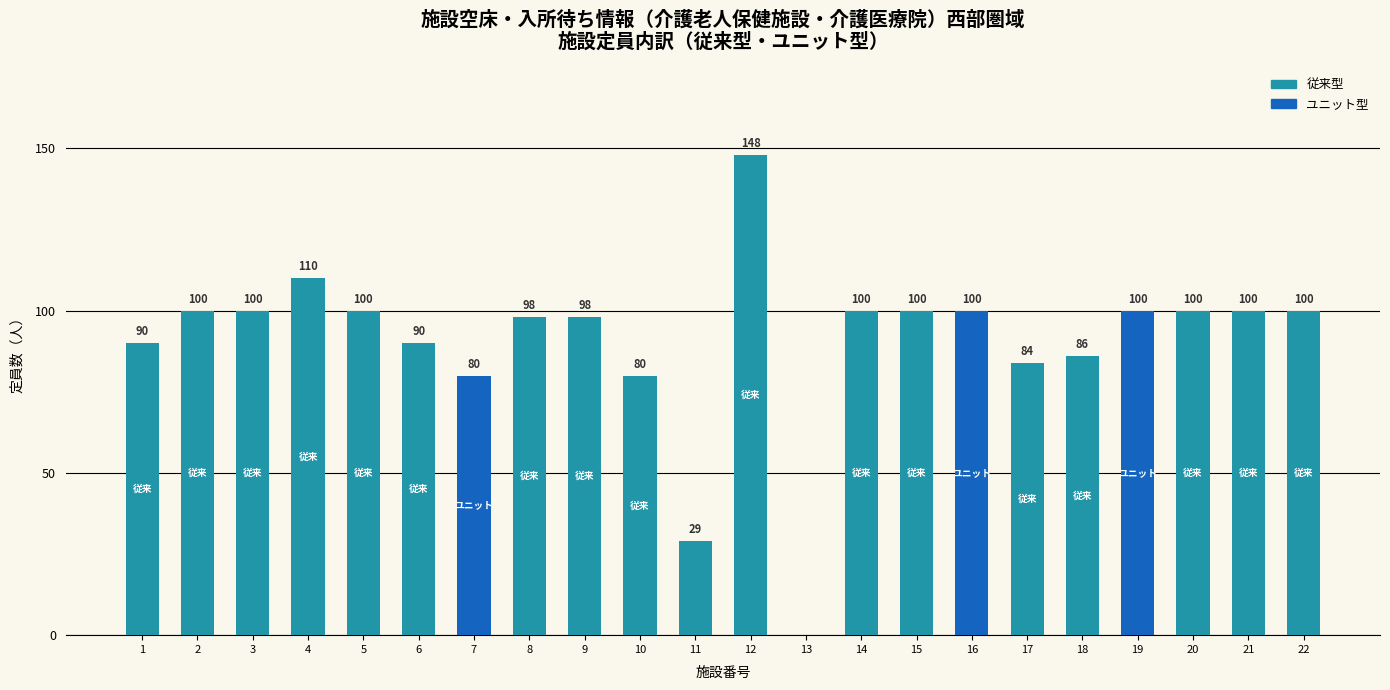

At which label is 従来型 closest to 74?

10